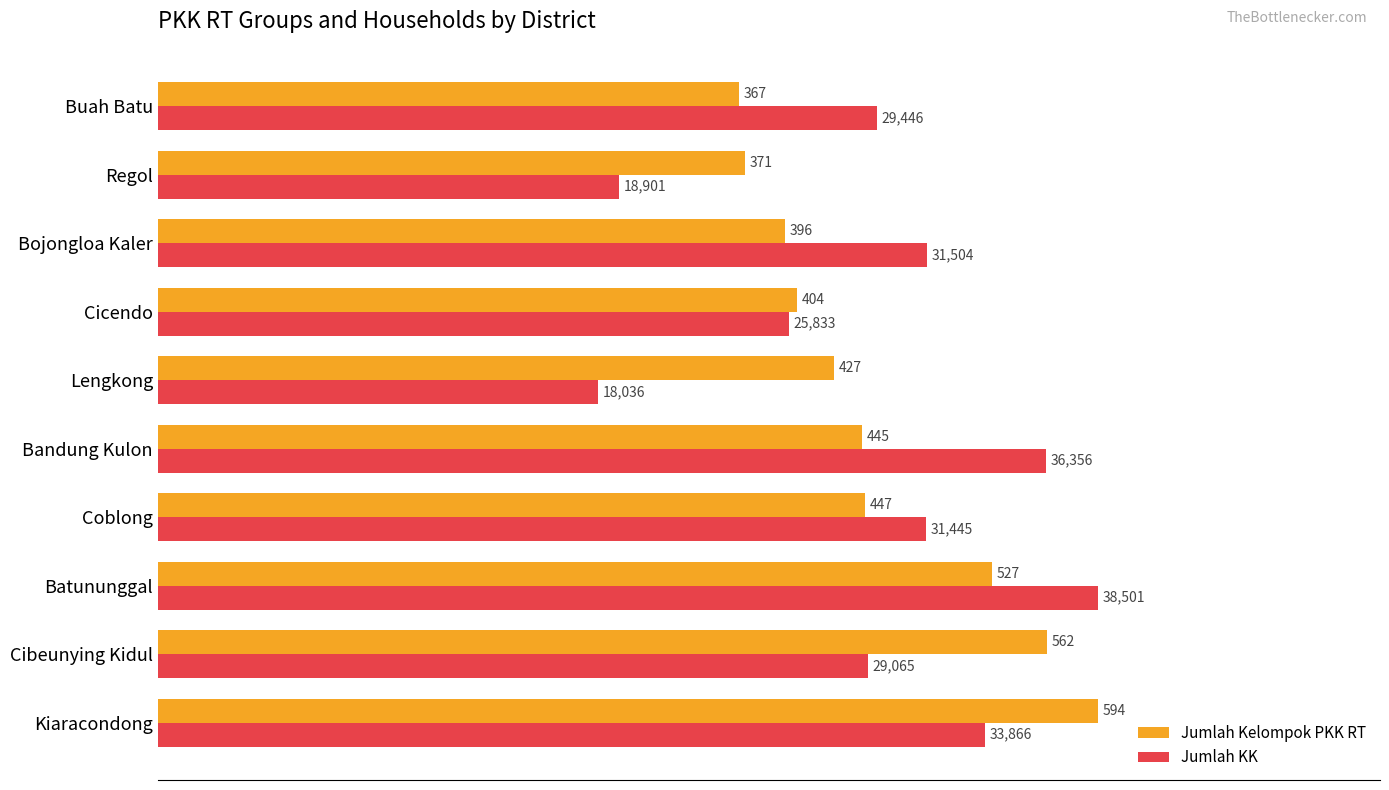

What position from the right is Batununggal?

8